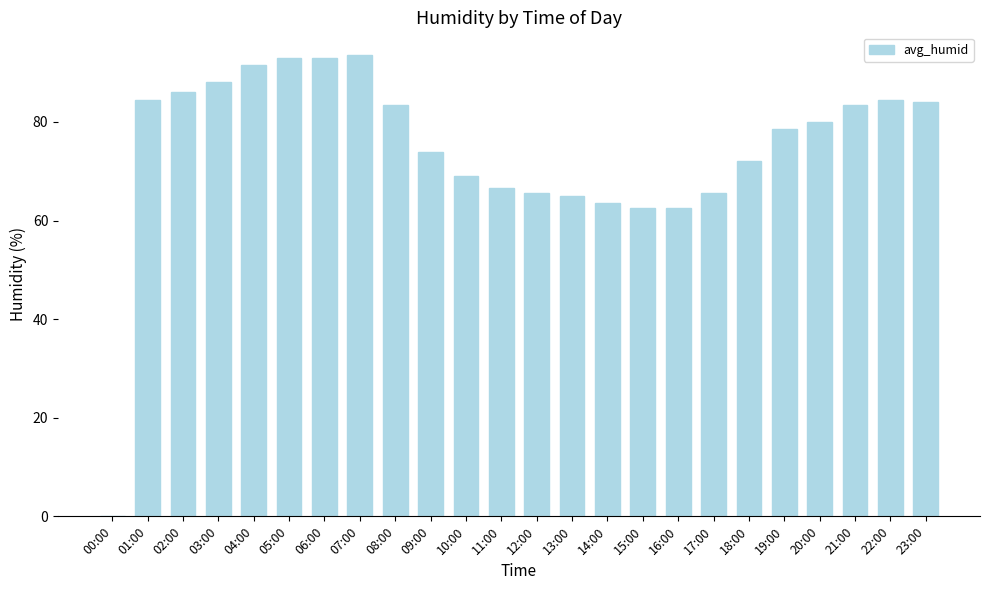

What is the change in value from 09:00 to 22:00?

+10.5